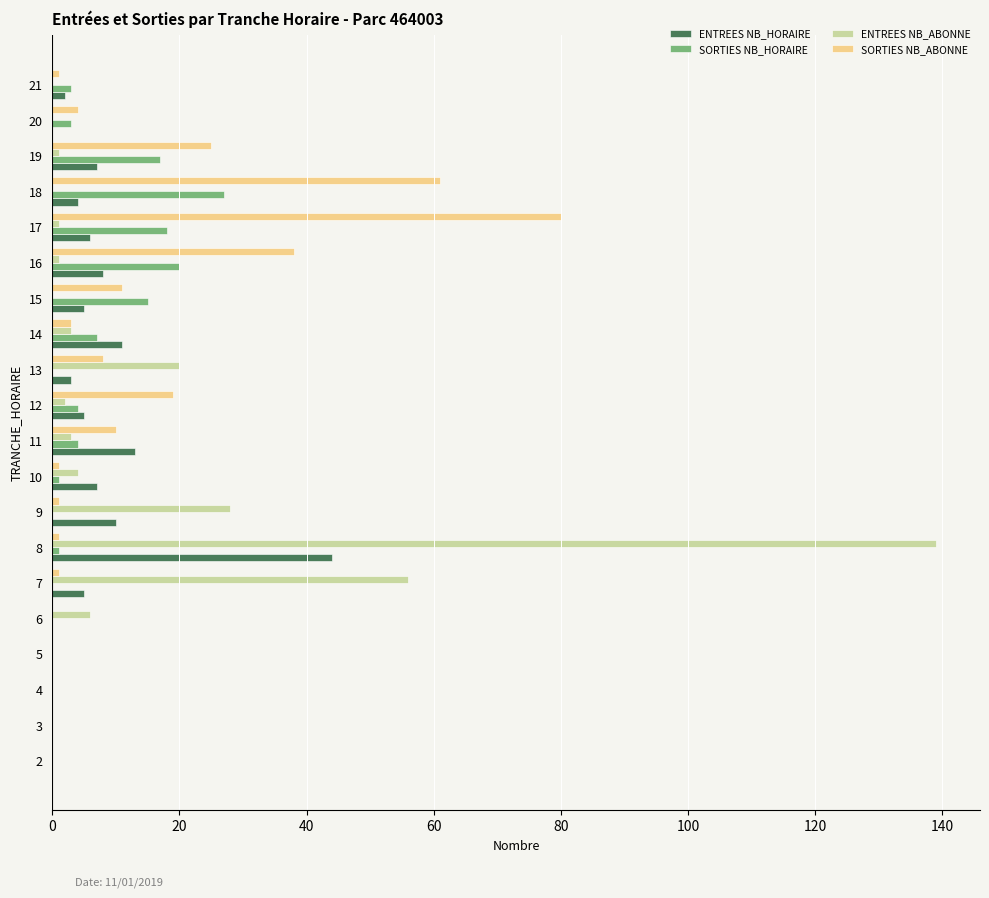

What is the sum of all SORTIES NB_ABONNE values?

264